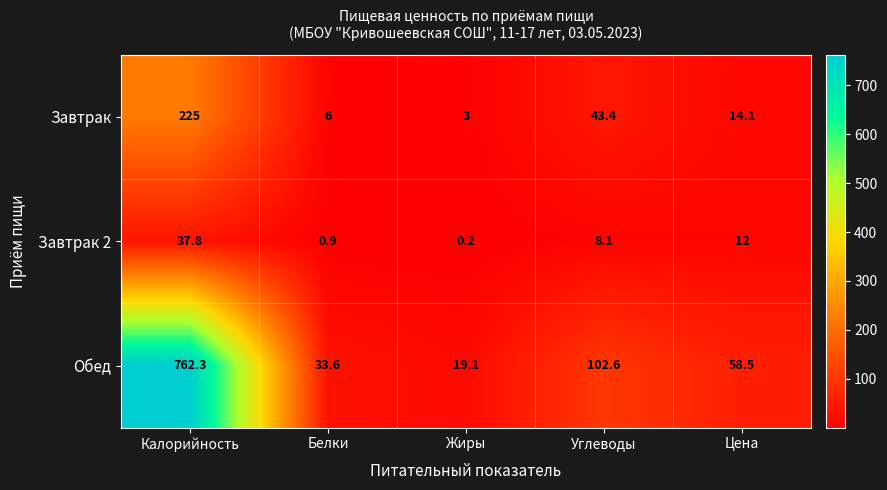

What is the difference between the Завтрак values at Углеводы and Жиры?

40.4